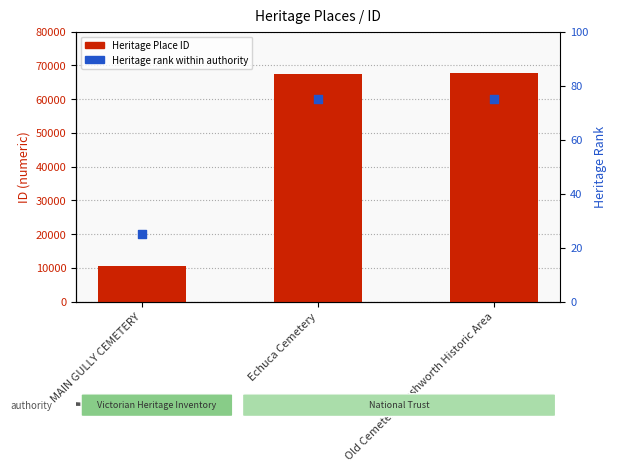

Which series has the widest spread of Y values?

Heritage Place ID